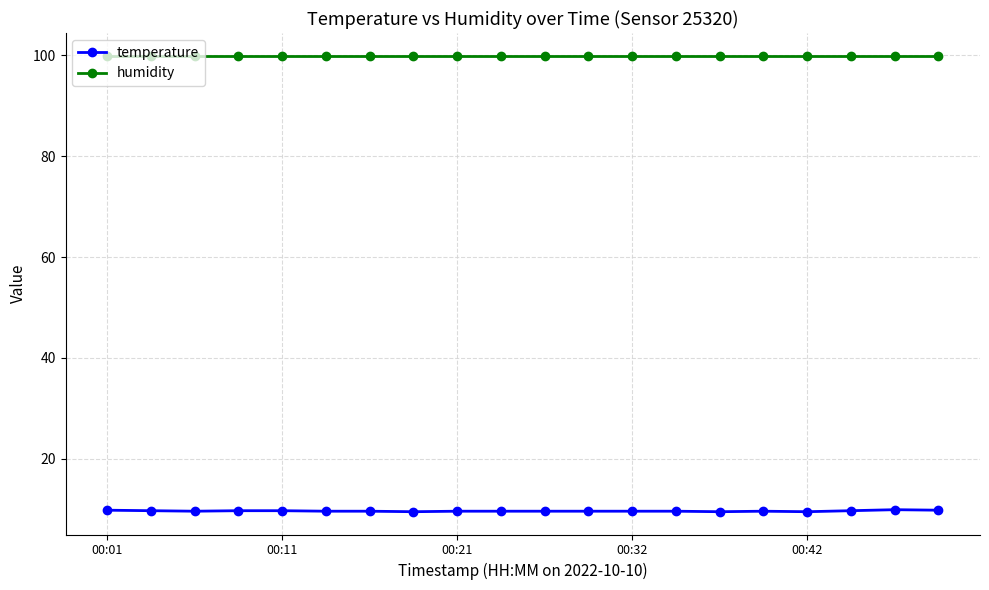

What is the minimum value for temperature?

9.5